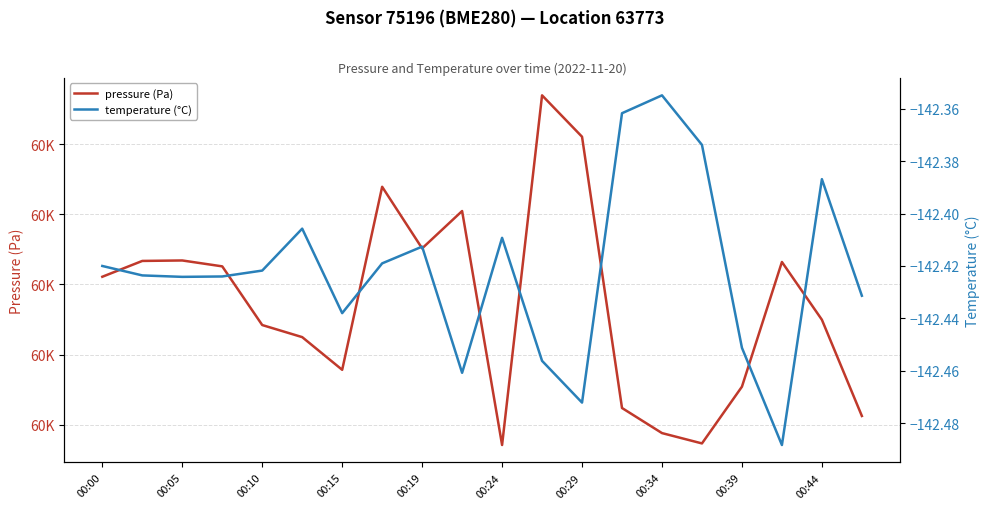

True or false: temperature (°C) and pressure (Pa) intersect in this chart.

False